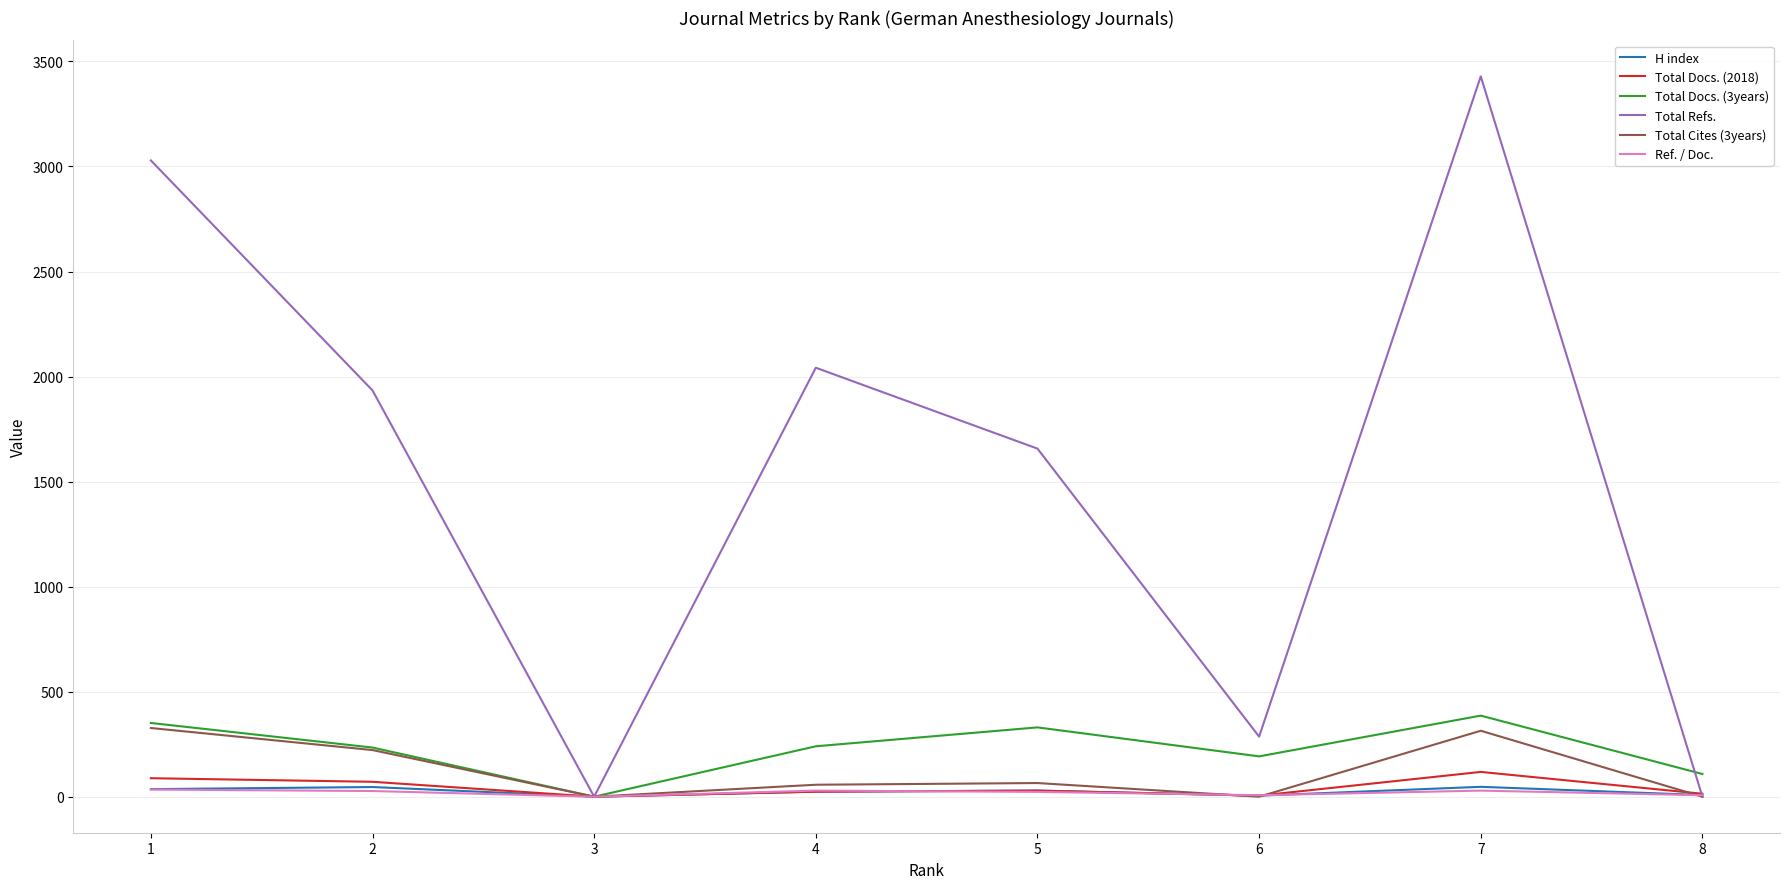

Count the number of categories in the chart.

8